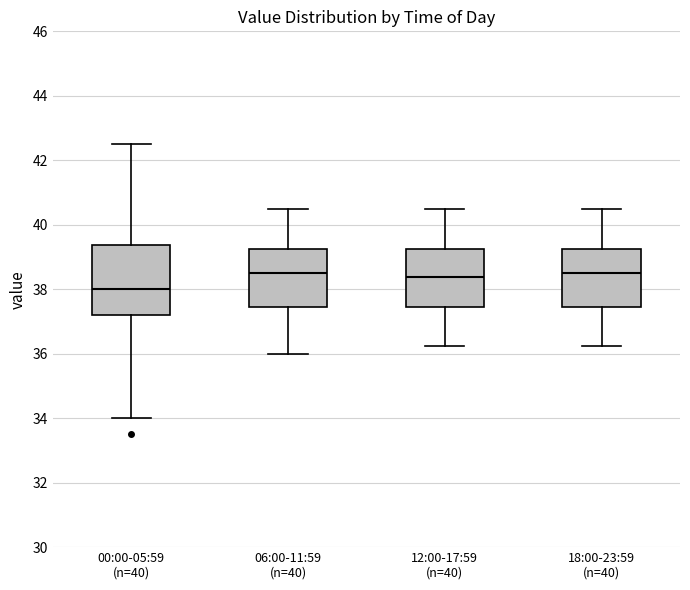

Where does the lower whisker of the box for 18:00-23:59 (n=40) end on the y-axis? The values are not printed on the chart, so give them approximately, as read against the axis.

36.2